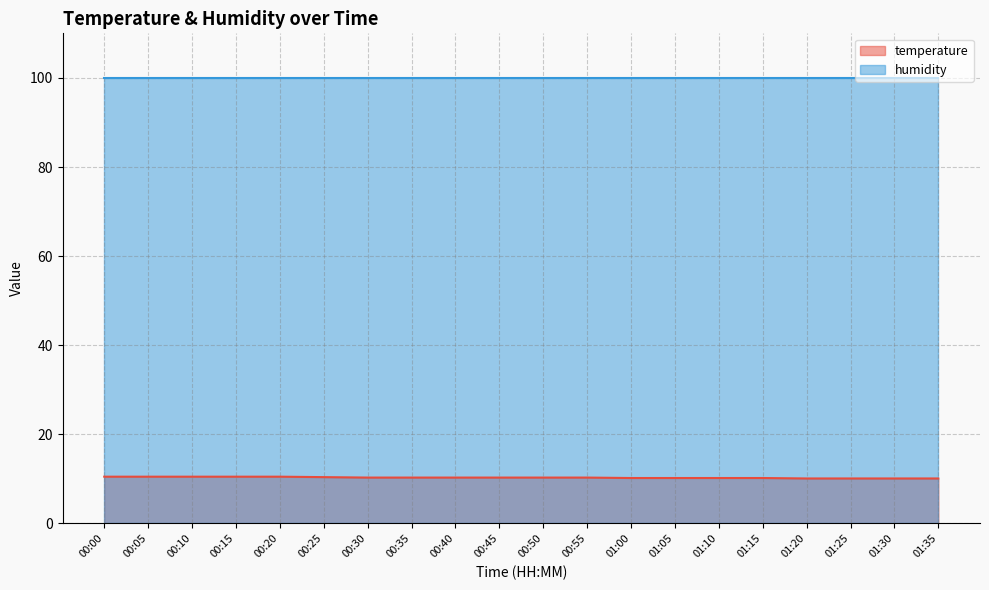

Which has a higher value, 00:55 or 01:10?

00:55